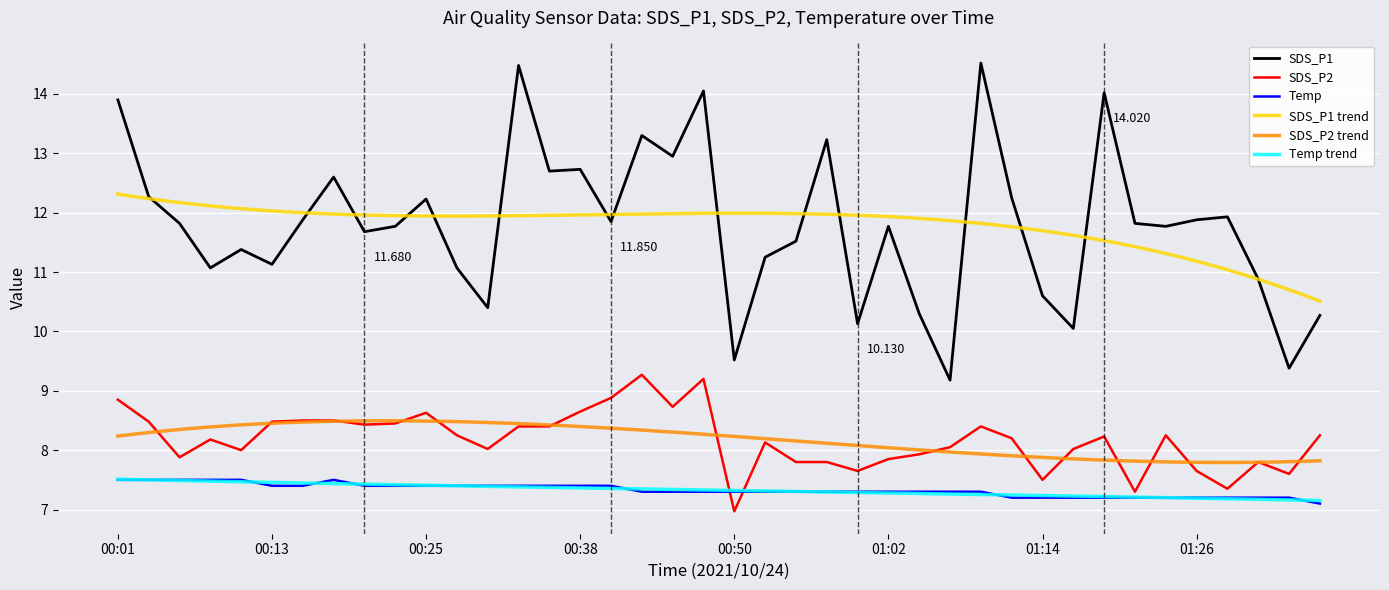

What is the average value of the Temp series?

7.3